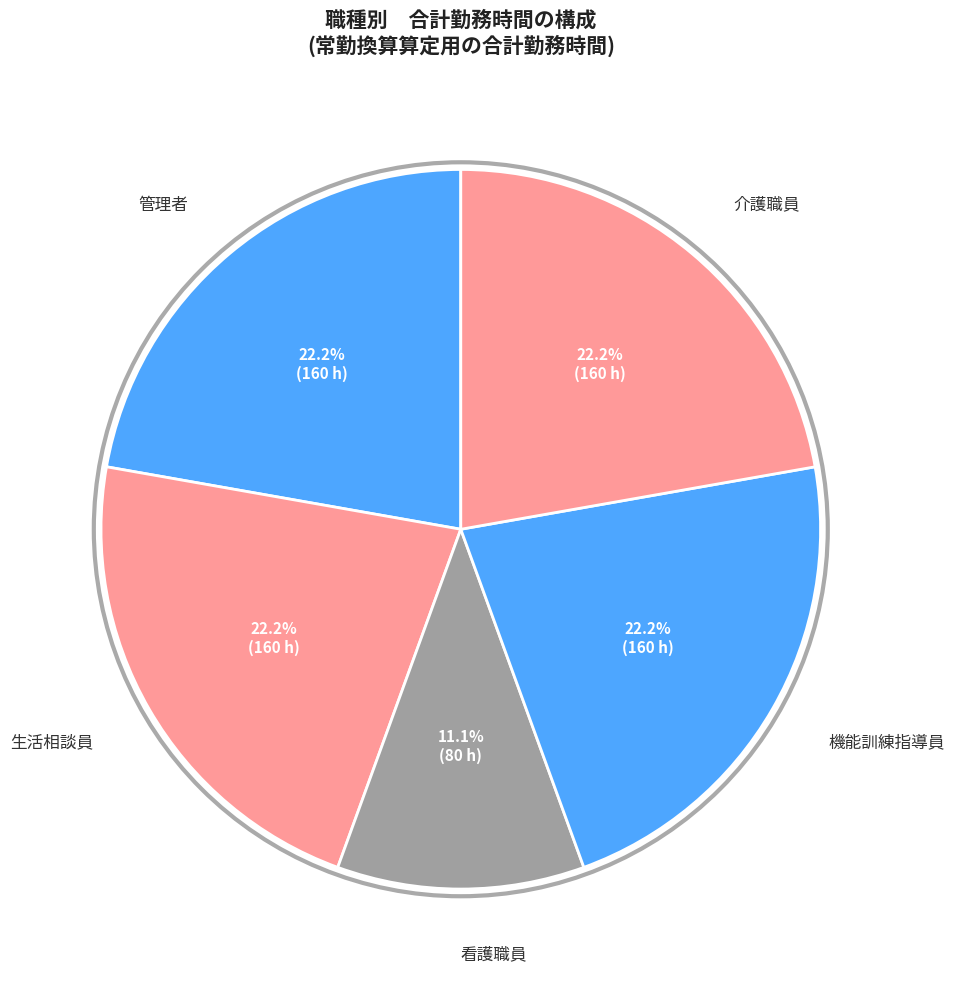

To the nearest percent, what is the combined percentage of 管理者 and 生活相談員?

44%